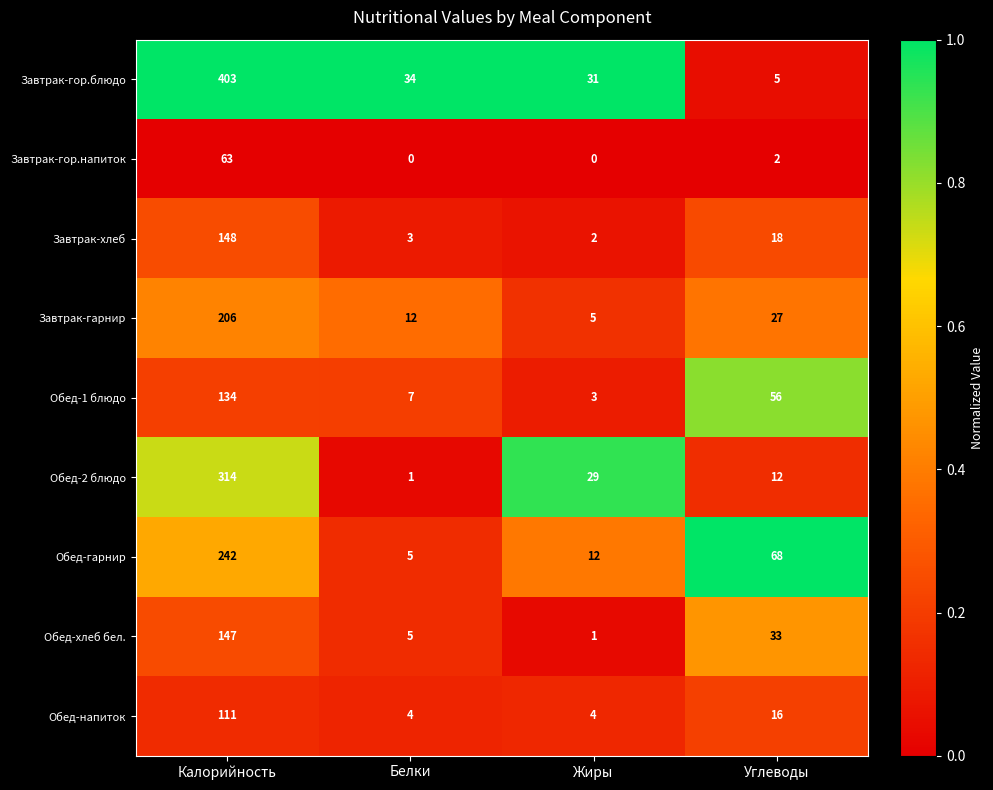

Which series has the largest range (max minus min)?

Завтрак-гор.блюдо